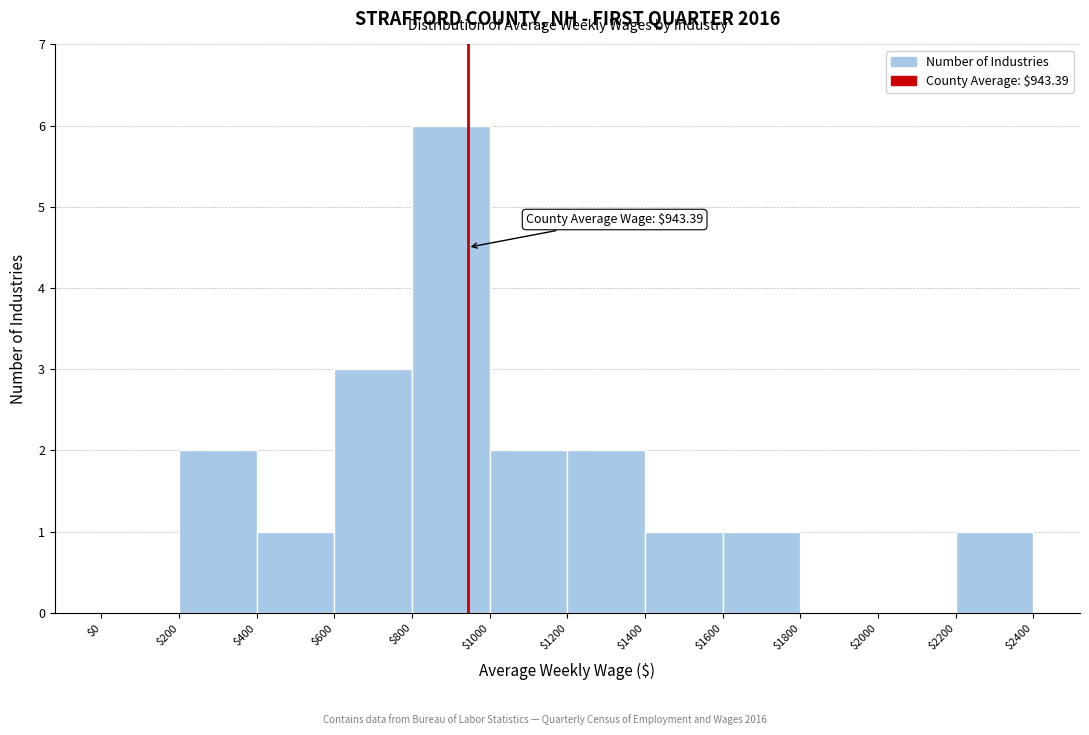

Which range on the x-axis has the tallest bar?

$800 to $1000